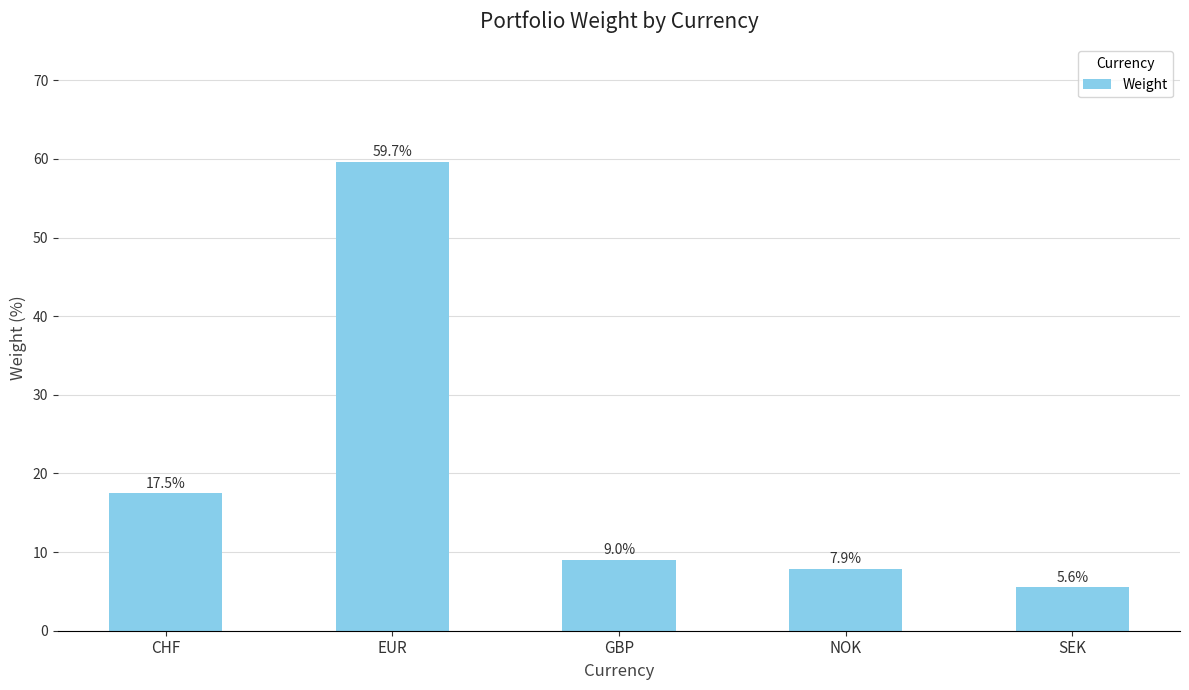

What is the difference between the maximum and minimum values?

54.1